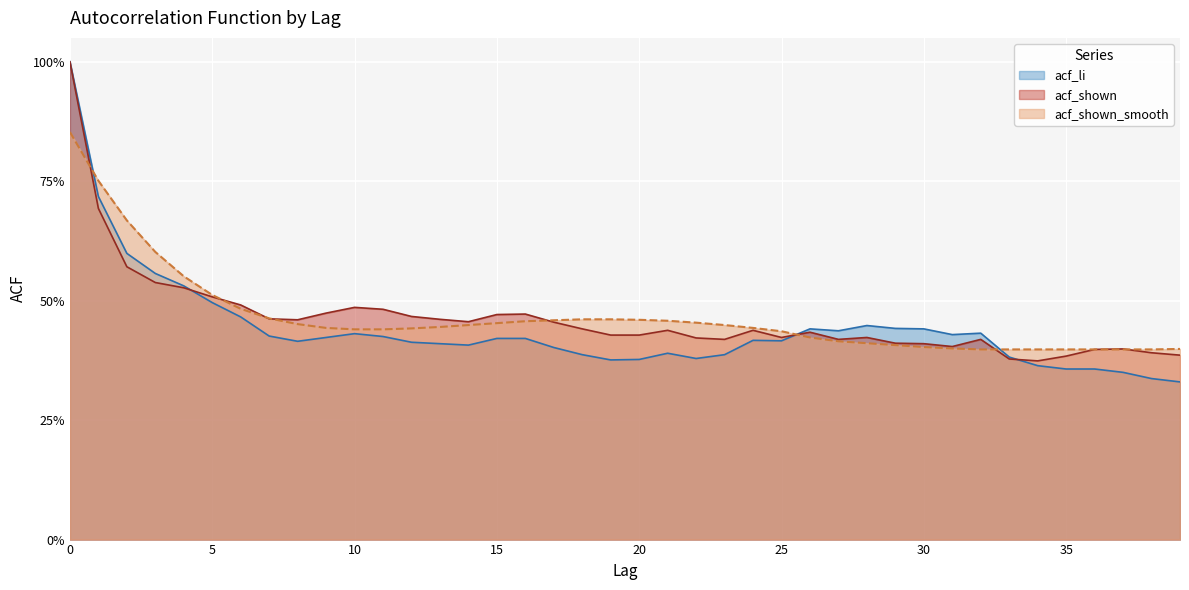

Reading left to right, what are all the values shown in this chart?

acf_li: 0=1.0	1=0.7	2=0.6	3=0.6	4=0.5	5=0.5	6=0.5	7=0.4	8=0.4	9=0.4	10=0.4	11=0.4	12=0.4	13=0.4	14=0.4	15=0.4	16=0.4	17=0.4	18=0.4	19=0.4	20=0.4	21=0.4	22=0.4	23=0.4	24=0.4	25=0.4	26=0.4	27=0.4	28=0.4	29=0.4	30=0.4	31=0.4	32=0.4	33=0.4	34=0.4	35=0.4	36=0.4	37=0.3	38=0.3	39=0.3
acf_shown: 0=1.0	1=0.7	2=0.6	3=0.5	4=0.5	5=0.5	6=0.5	7=0.5	8=0.5	9=0.5	10=0.5	11=0.5	12=0.5	13=0.5	14=0.5	15=0.5	16=0.5	17=0.5	18=0.4	19=0.4	20=0.4	21=0.4	22=0.4	23=0.4	24=0.4	25=0.4	26=0.4	27=0.4	28=0.4	29=0.4	30=0.4	31=0.4	32=0.4	33=0.4	34=0.4	35=0.4	36=0.4	37=0.4	38=0.4	39=0.4
acf_shown_smooth: 0=0.9	1=0.8	2=0.7	3=0.6	4=0.6	5=0.5	6=0.5	7=0.5	8=0.5	9=0.4	10=0.4	11=0.4	12=0.4	13=0.4	14=0.4	15=0.5	16=0.5	17=0.5	18=0.5	19=0.5	20=0.5	21=0.5	22=0.5	23=0.4	24=0.4	25=0.4	26=0.4	27=0.4	28=0.4	29=0.4	30=0.4	31=0.4	32=0.4	33=0.4	34=0.4	35=0.4	36=0.4	37=0.4	38=0.4	39=0.4